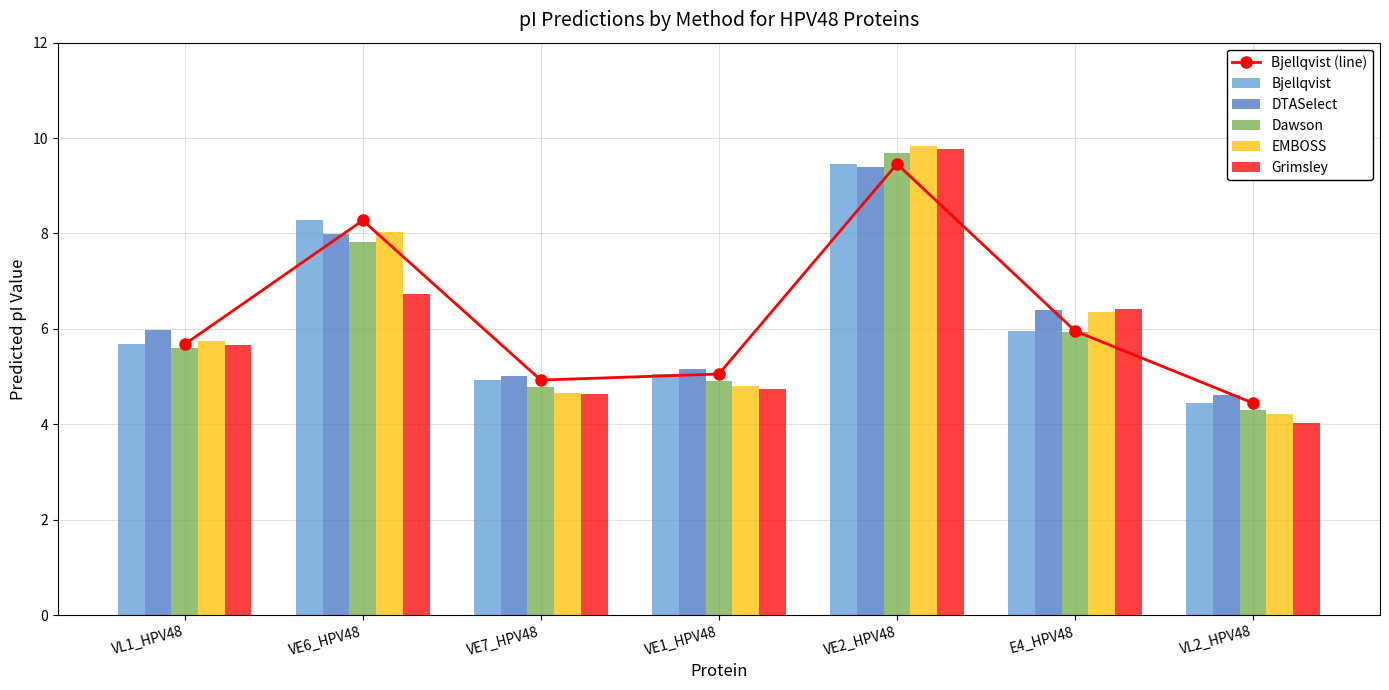

Reading left to right, extract all data points from this chart.

Bjellqvist (line): VL1_HPV48=5.7	VE6_HPV48=8.3	VE7_HPV48=4.9	VE1_HPV48=5.1	VE2_HPV48=9.5	E4_HPV48=6.0	VL2_HPV48=4.4
Bjellqvist: VL1_HPV48=5.7	VE6_HPV48=8.3	VE7_HPV48=4.9	VE1_HPV48=5.1	VE2_HPV48=9.5	E4_HPV48=6.0	VL2_HPV48=4.4
DTASelect: VL1_HPV48=6.0	VE6_HPV48=8.0	VE7_HPV48=5.0	VE1_HPV48=5.2	VE2_HPV48=9.4	E4_HPV48=6.4	VL2_HPV48=4.6
Dawson: VL1_HPV48=5.6	VE6_HPV48=7.8	VE7_HPV48=4.8	VE1_HPV48=4.9	VE2_HPV48=9.7	E4_HPV48=5.9	VL2_HPV48=4.3
EMBOSS: VL1_HPV48=5.8	VE6_HPV48=8.0	VE7_HPV48=4.6	VE1_HPV48=4.8	VE2_HPV48=9.8	E4_HPV48=6.4	VL2_HPV48=4.2
Grimsley: VL1_HPV48=5.7	VE6_HPV48=6.7	VE7_HPV48=4.6	VE1_HPV48=4.7	VE2_HPV48=9.8	E4_HPV48=6.4	VL2_HPV48=4.0